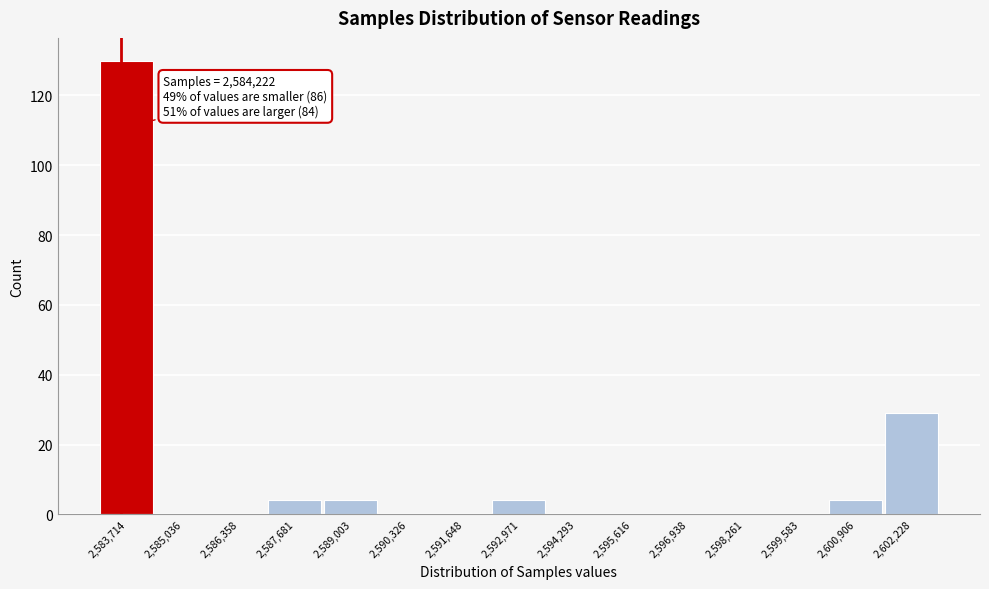

Reading left to right, transcribe all the data shown in this chart.

2,583,714=130	2,585,036=0	2,586,358=0	2,587,681=4	2,589,003=4	2,590,326=0	2,591,648=0	2,592,971=4	2,594,293=0	2,595,616=0	2,596,938=0	2,598,261=0	2,599,583=0	2,600,906=4	2,602,228=29